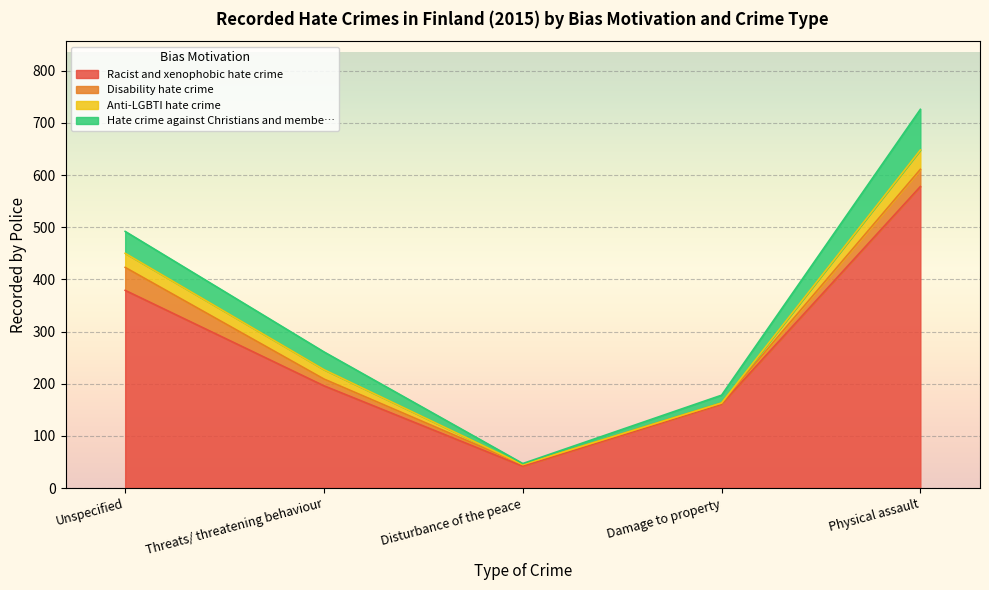

At which label does Racist and xenophobic hate crime first exceed 196?

Unspecified